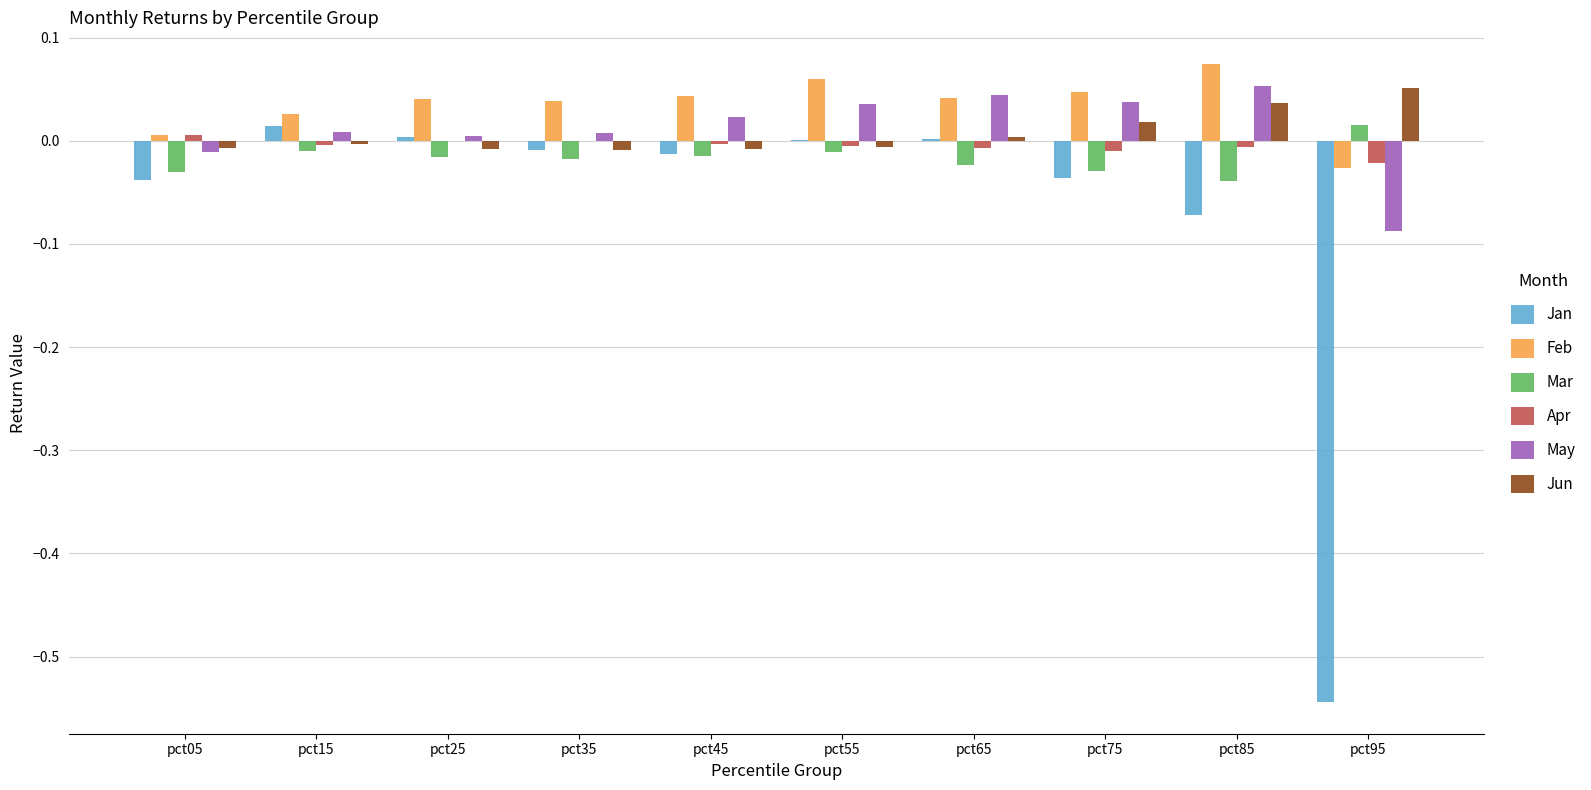

Between pct75 and pct95, which series saw the biggest shift?

Jan